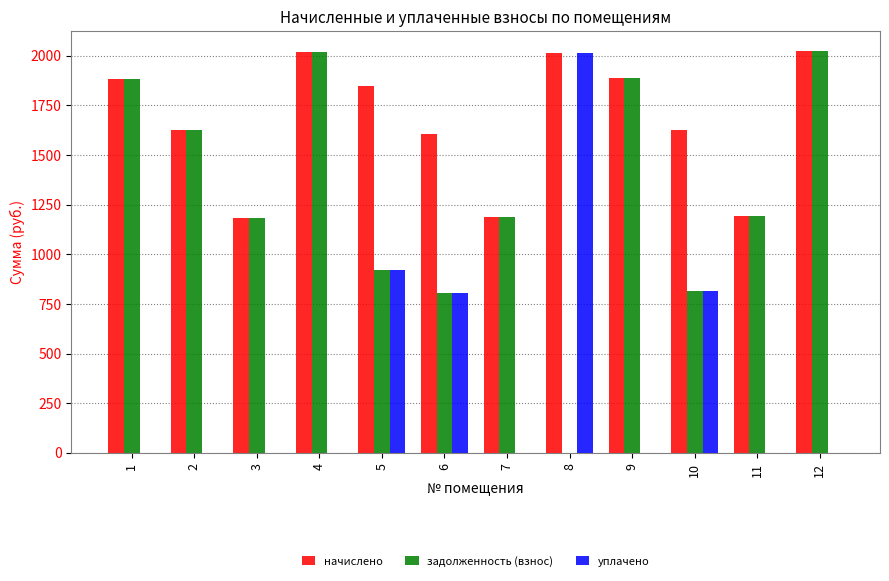

How many positive values does the задолженность (взнос) series have?

11